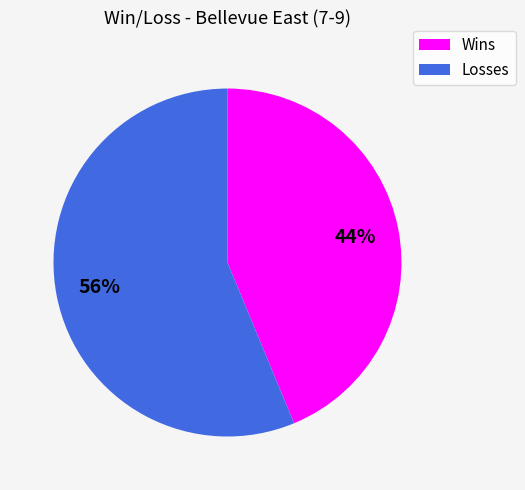

Does any single category account for the majority?

Yes